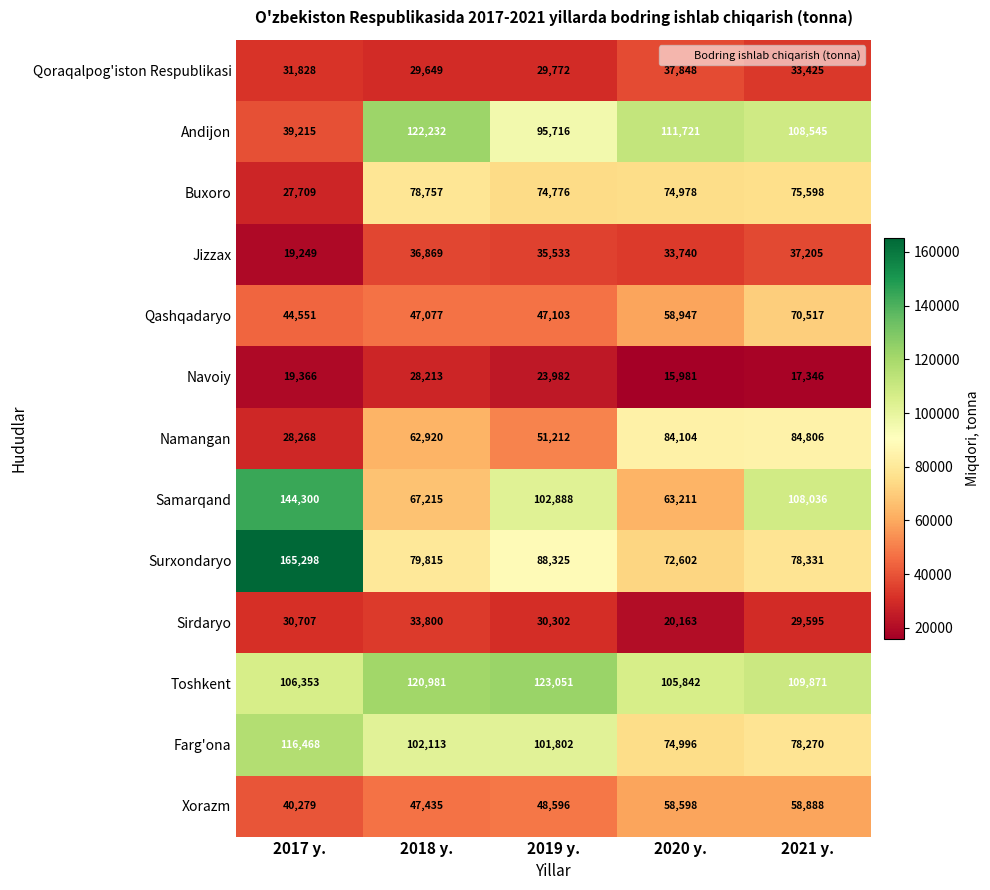

Is it true that Surxondaryo equals 88325 at 2019 y.?

True